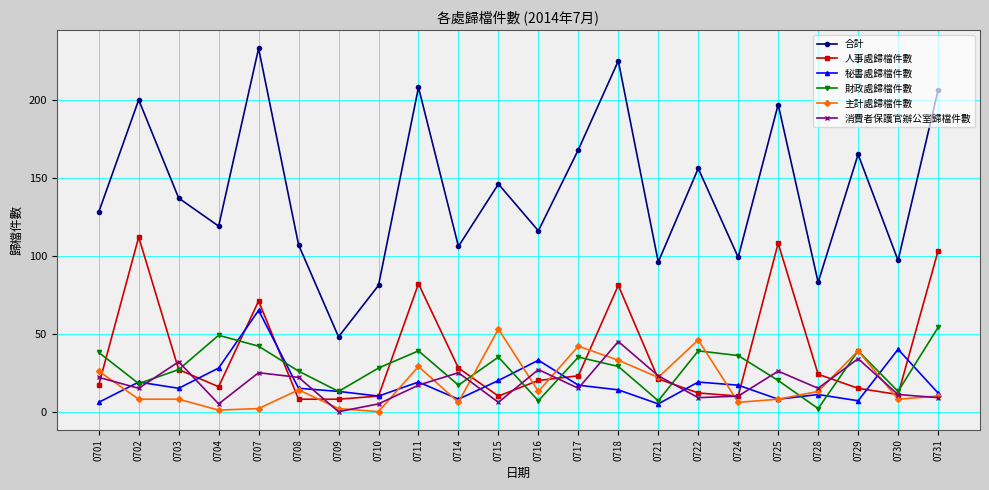

Is this an area chart (filled region under the line)?

No